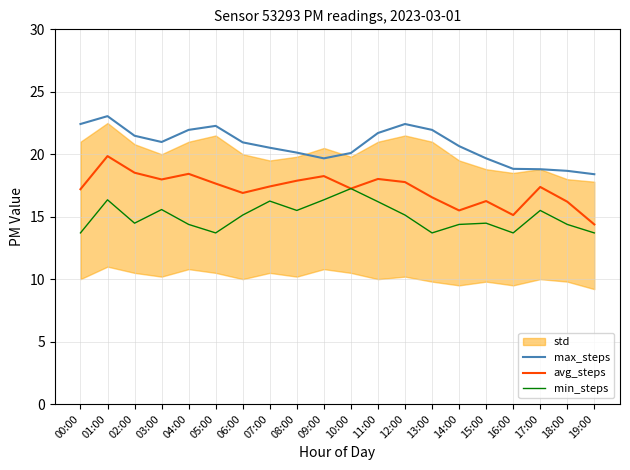

What is the total value across all series at 08:00?

53.5